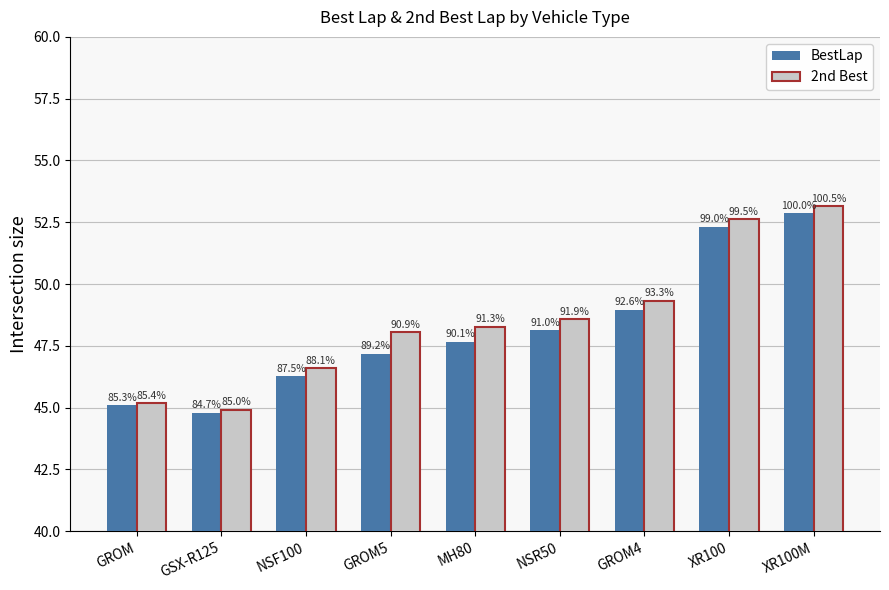

The 2nd Best series shows 44.9 at GSX-R125. True or false?

True